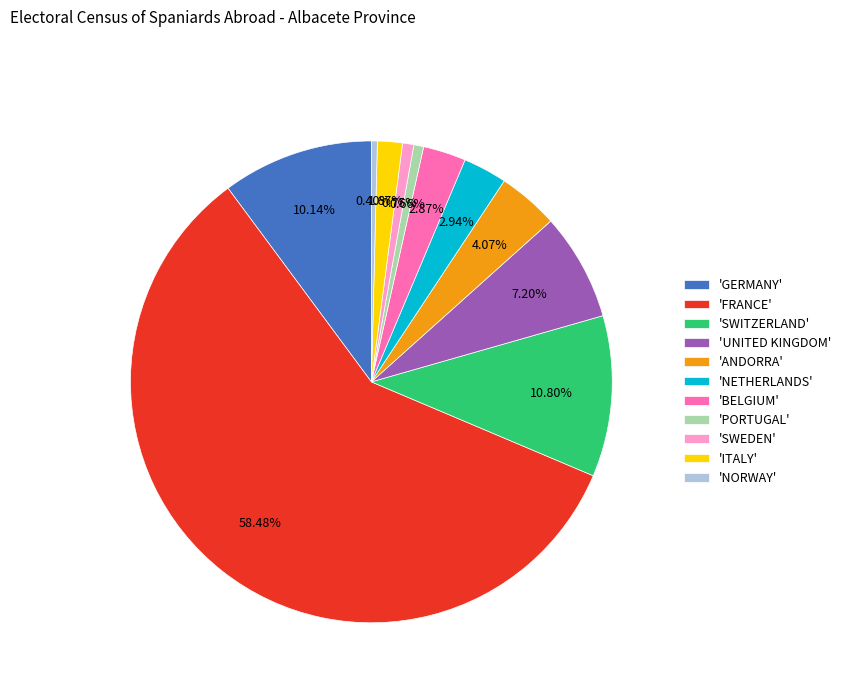

What is the largest slice in the pie chart?

'FRANCE'